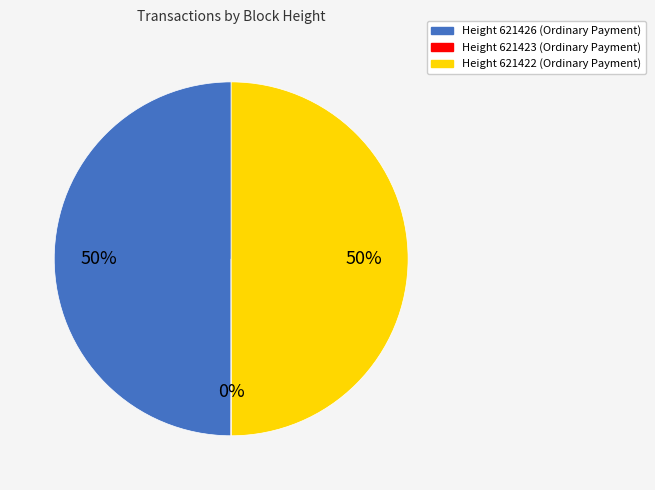

Is the sum of Height 621422 (Ordinary Payment) and Height 621426 (Ordinary Payment) greater than half?

Yes